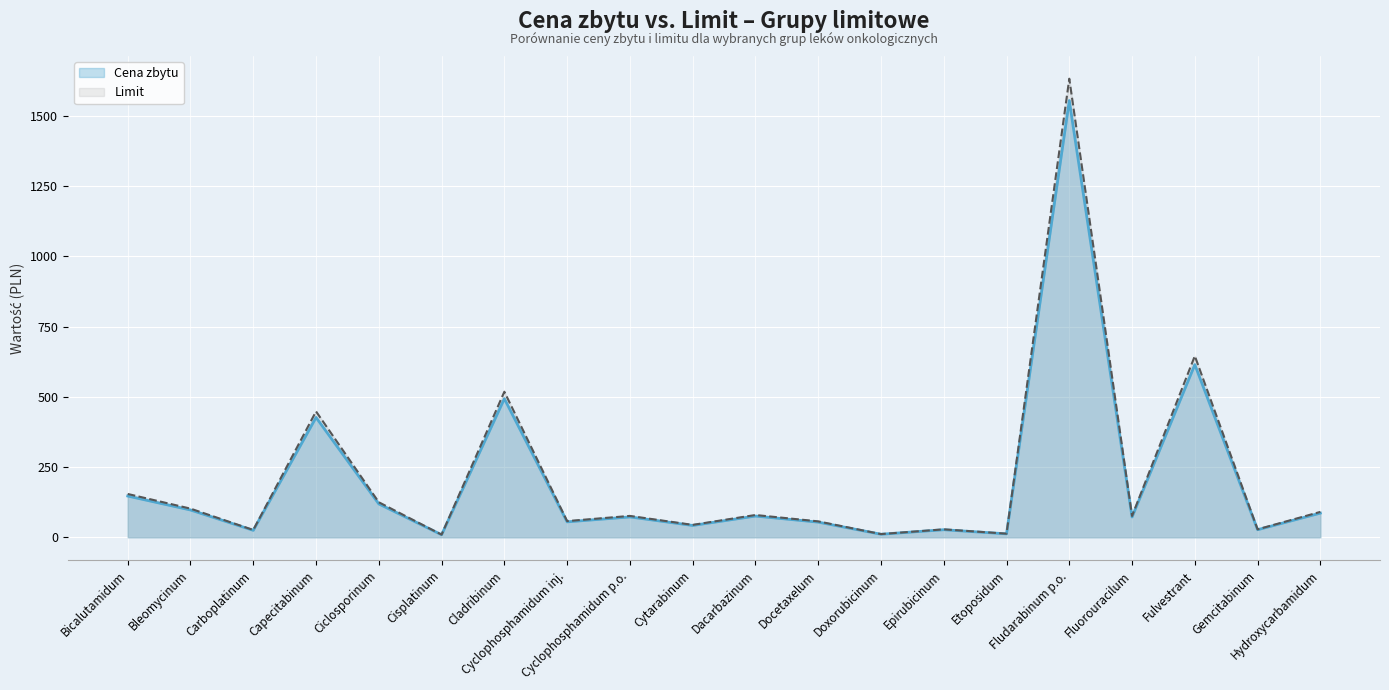

True or false: Cena zbytu and Limit cross at least once.

False